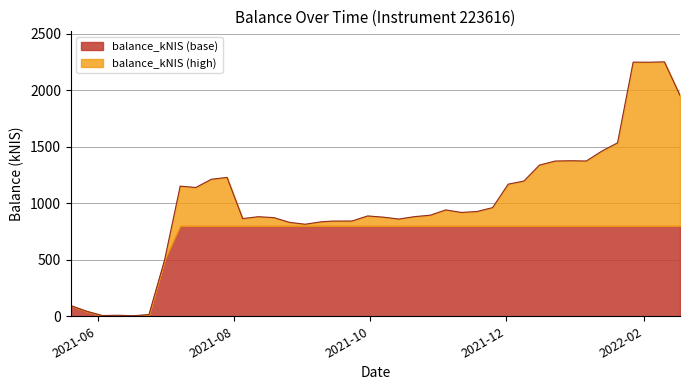

Between 2021-12-02 and 2021-10-14, which is larger?

2021-12-02